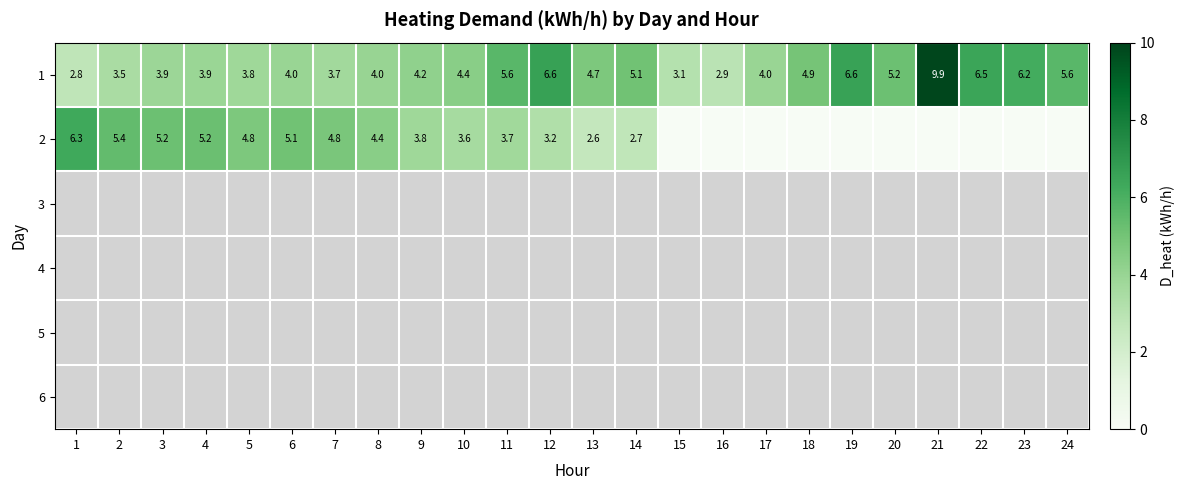

Which has a higher value, 6 or 9?

9